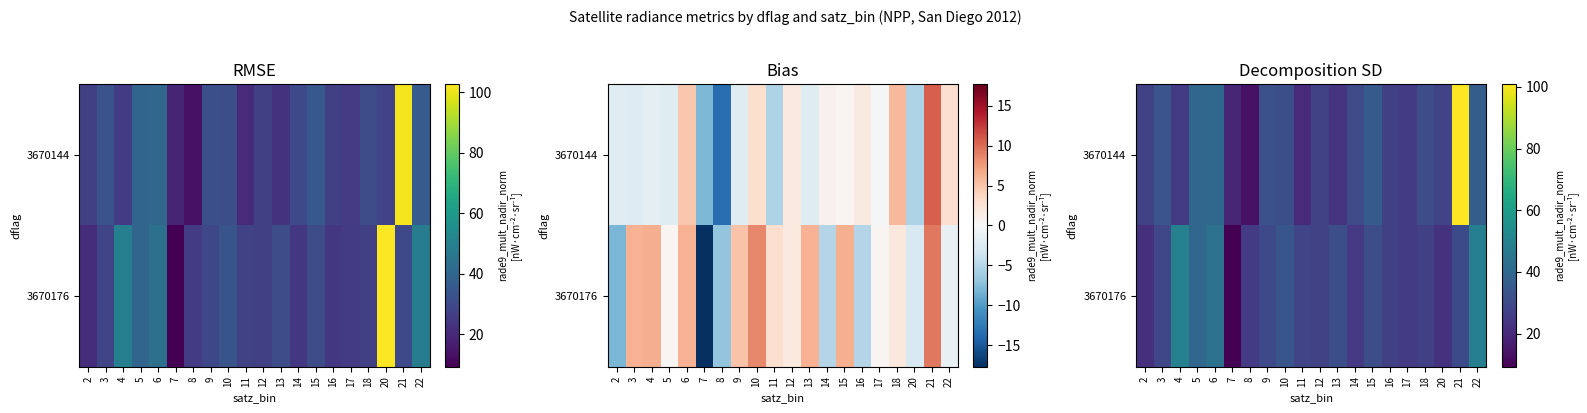

True or false: 3670176 has a value of 5.3 at 7.

False